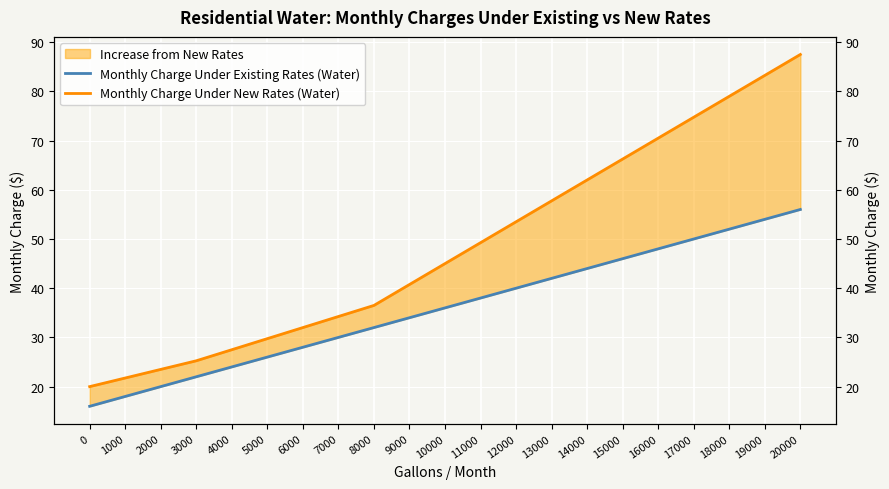

At 17000, list the series in order from smallest to largest.

Monthly Charge Under Existing Rates (Water), Monthly Charge Under New Rates (Water)